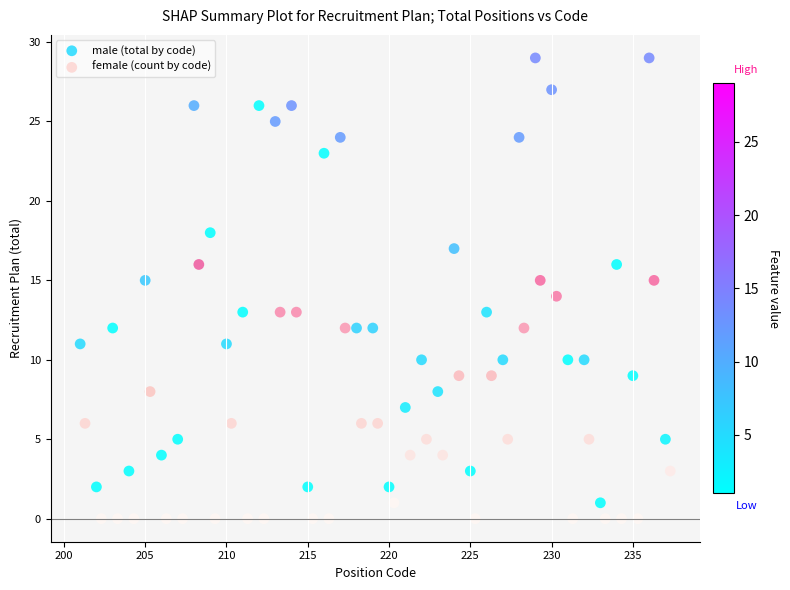

Which series has the largest Y range (max minus min)?

male (total by code)